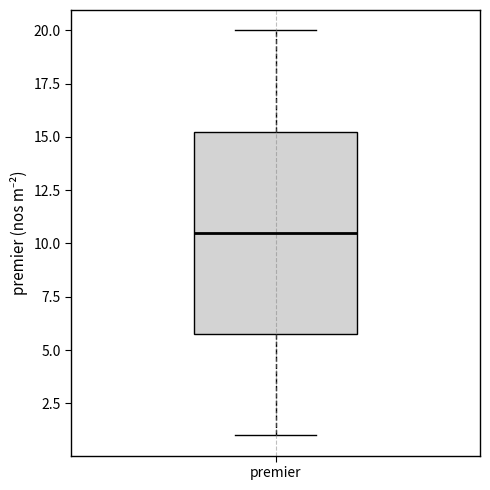

Read this box plot against the y-axis: the position of the median line, the range covered by the box, and the ends of both whiskers. The values are not printed on the chart, so give them approximately, as read against the axis.

median 10.5, box 6.0 to 15.5, whiskers 1.0 to 20.0